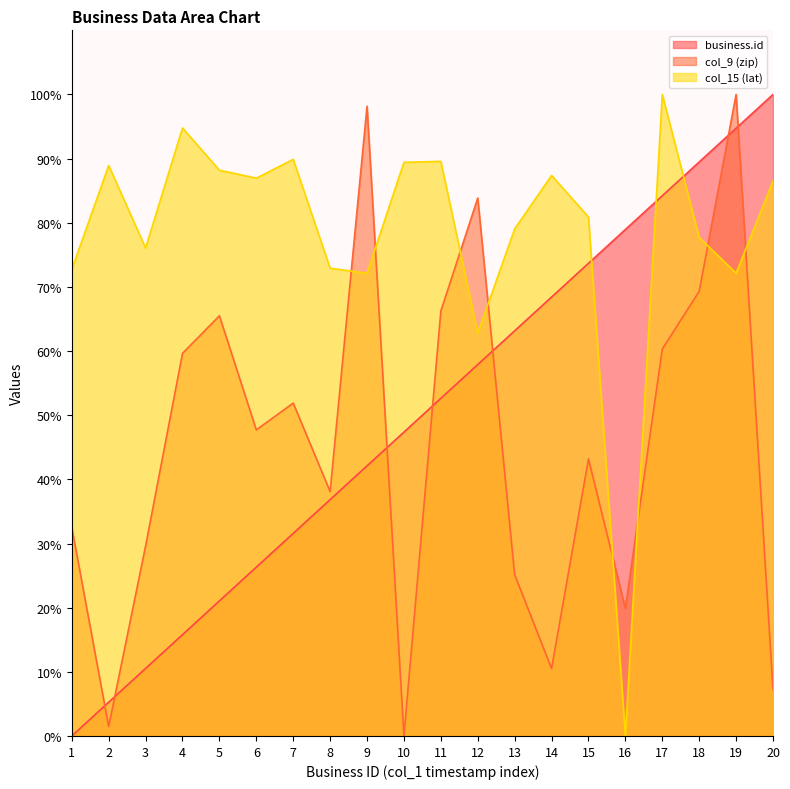

At which label does col_15 (lat) first exceed 86?

2